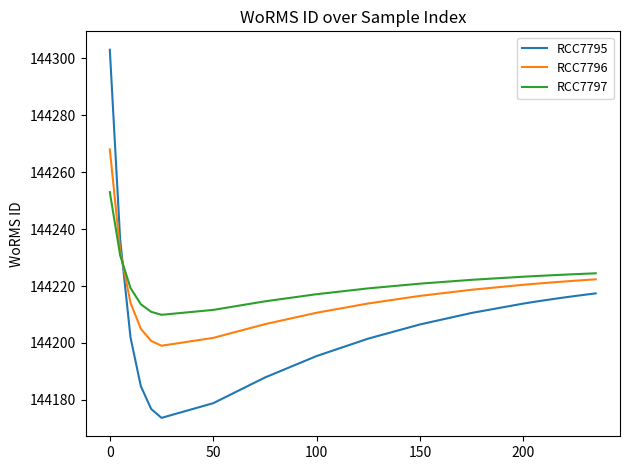

What is the difference between the maximum and minimum values in the RCC7796 series?

69.0